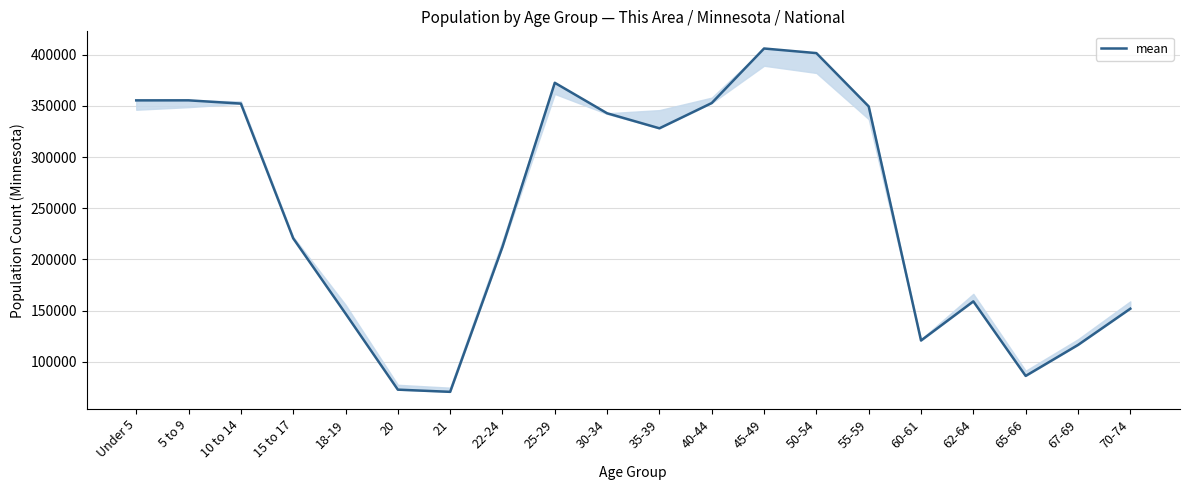

What is the greatest value displayed?

406203